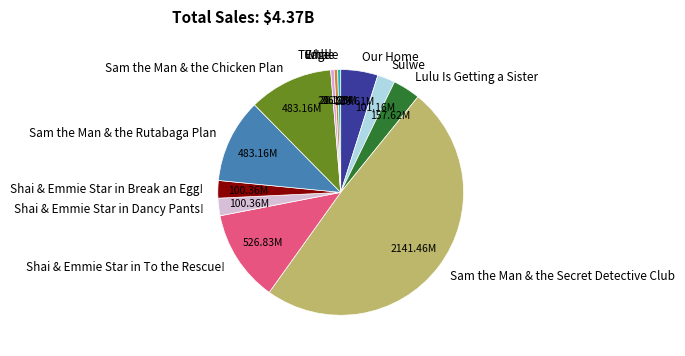

What is the largest slice in the pie chart?

Sam the Man & the Secret Detective Club